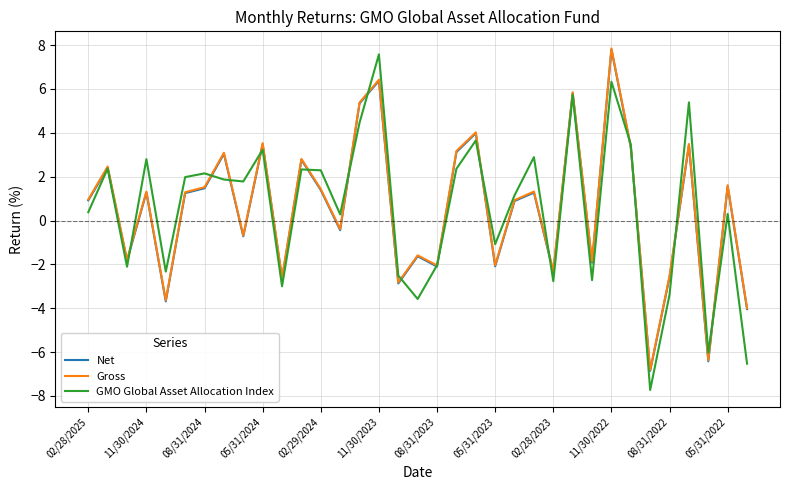

What is the minimum value shown in the chart?

-7.7